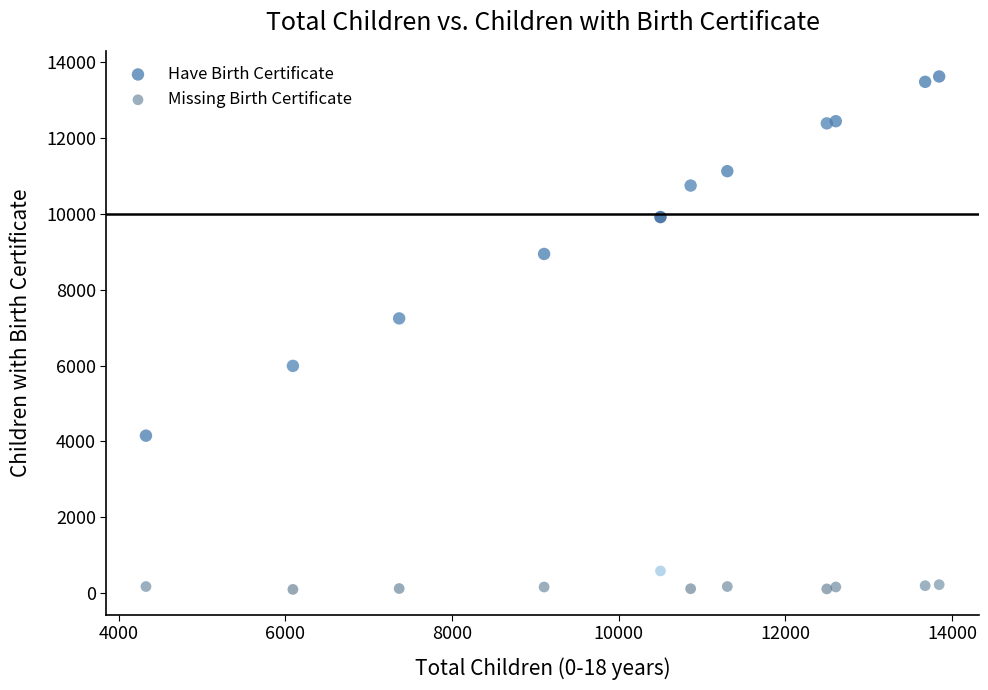

Across all data points, what is the range of X values (max minus min)?

9517